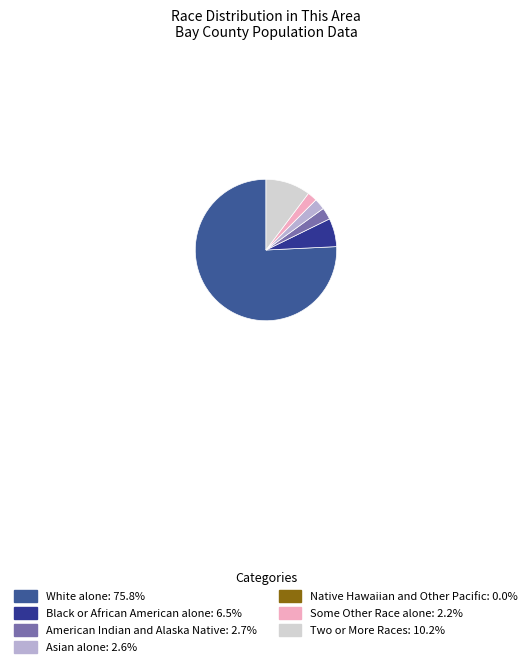

Do Two or More Races and Asian alone together represent more than half of the pie?

No